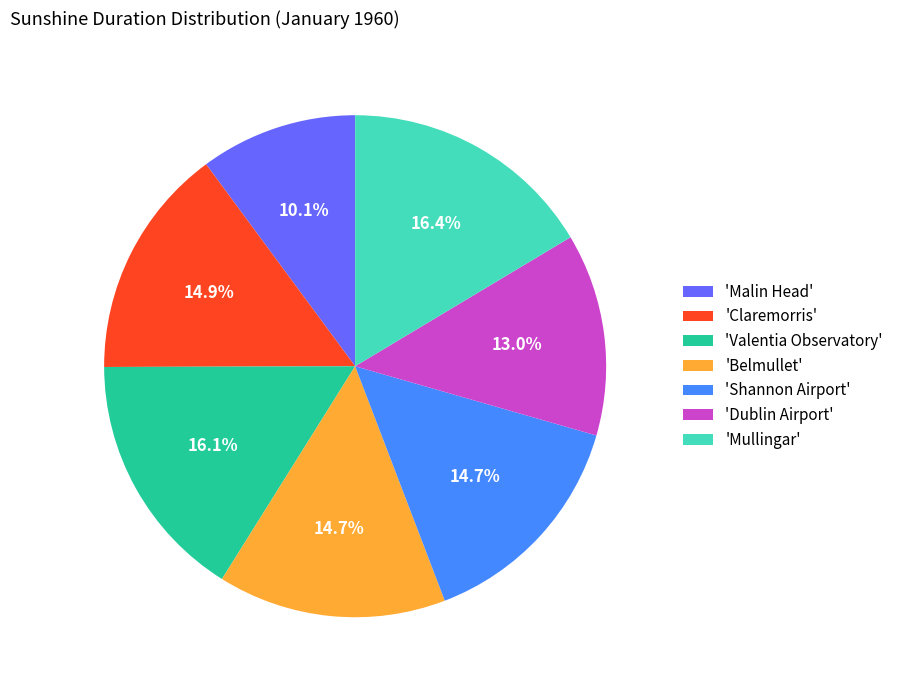

How many segments does this pie chart have?

7